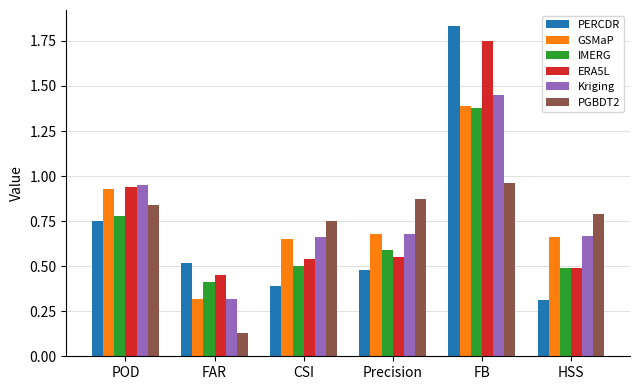

Count the IMERG values in the range 0 to 1.

5